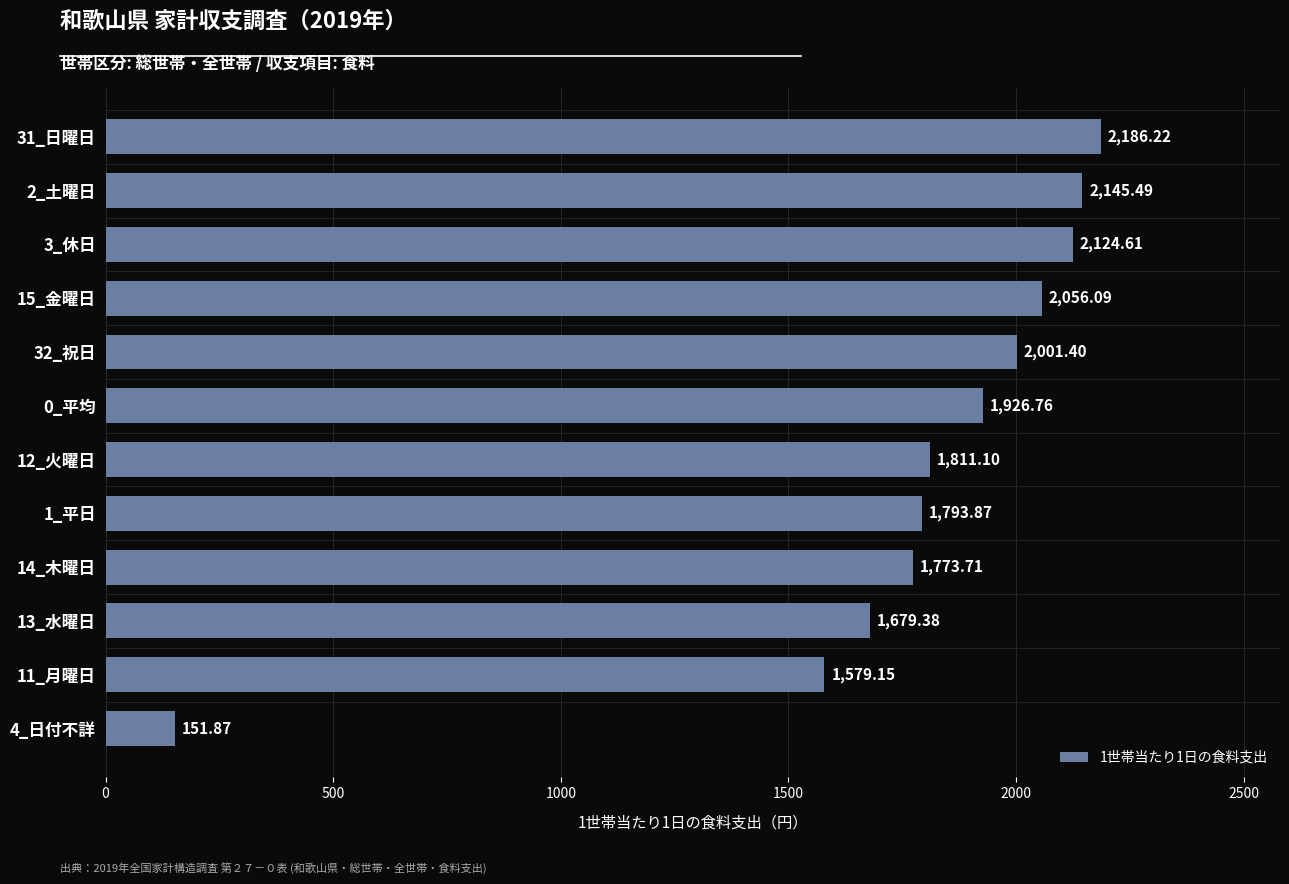

List the labels in order of value, largest first.

31_日曜日, 2_土曜日, 3_休日, 15_金曜日, 32_祝日, 0_平均, 12_火曜日, 1_平日, 14_木曜日, 13_水曜日, 11_月曜日, 4_日付不詳